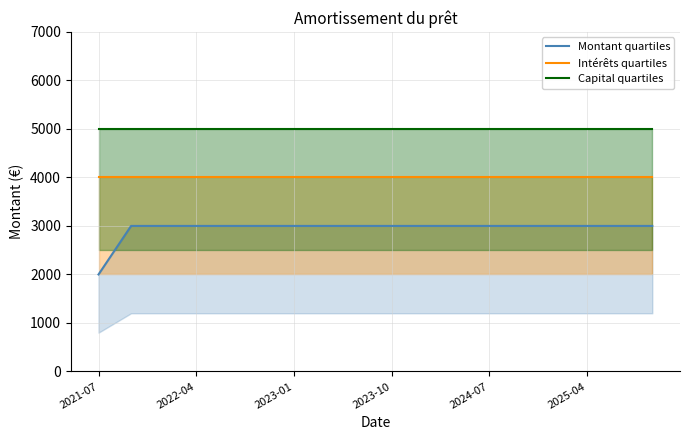

What is the sum of all Intérêts quartiles values?

72000